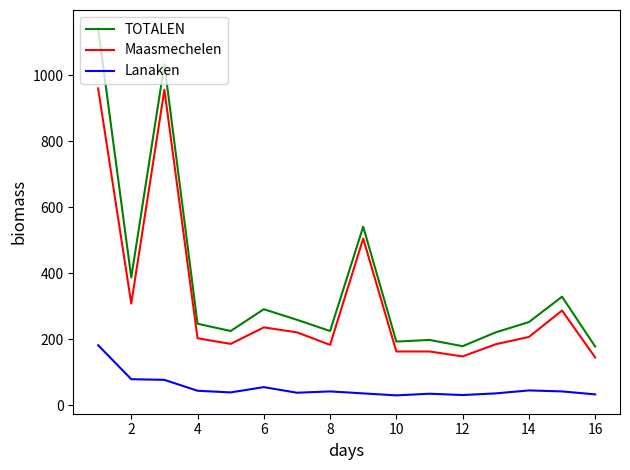

True or false: Maasmechelen has more than 0 points higher than both neighbors.

True